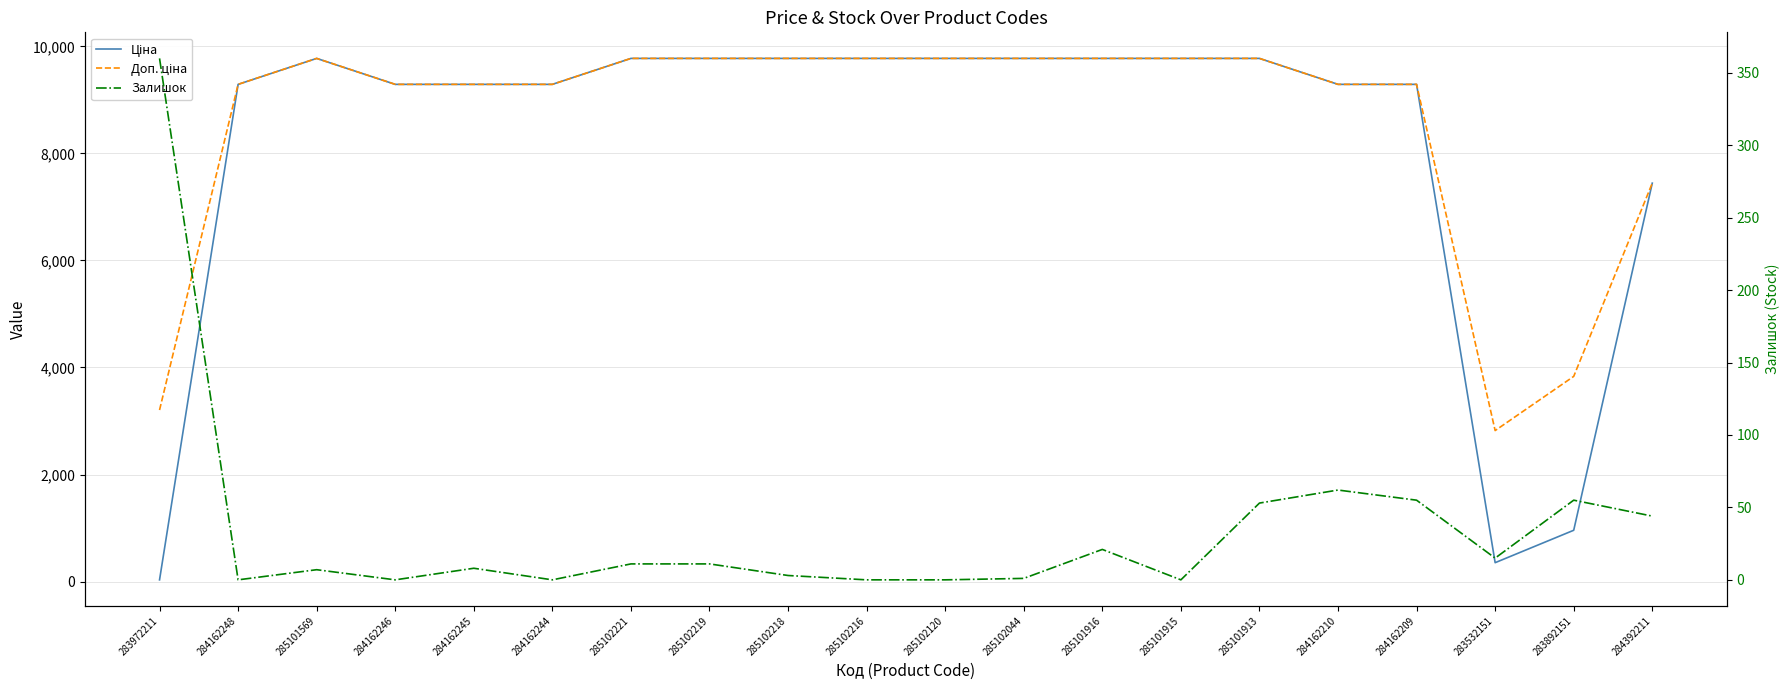

True or false: Ціна and Залишок intersect in this chart.

True